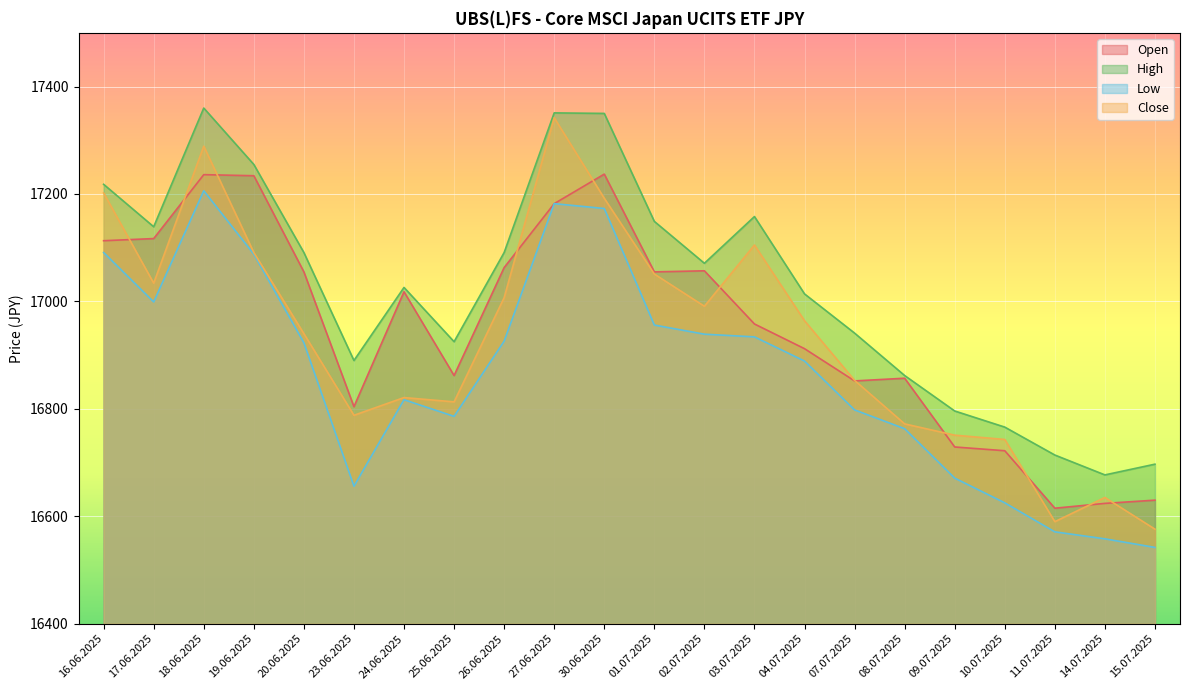

What are all the series names shown in the legend?

Open, High, Low, Close